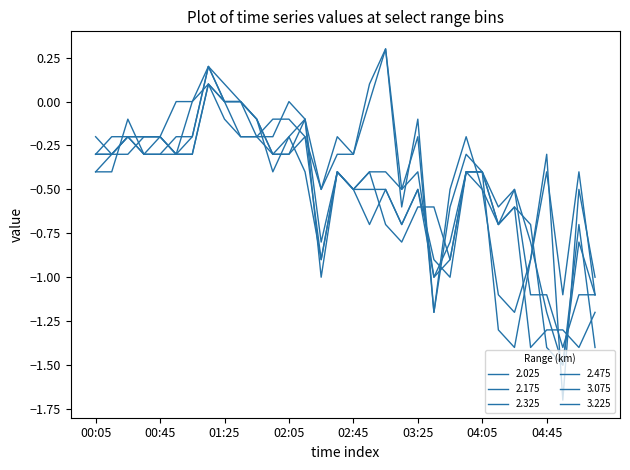

Which series ends up on top after the final intersection of 2.475 and 2.325?

2.475